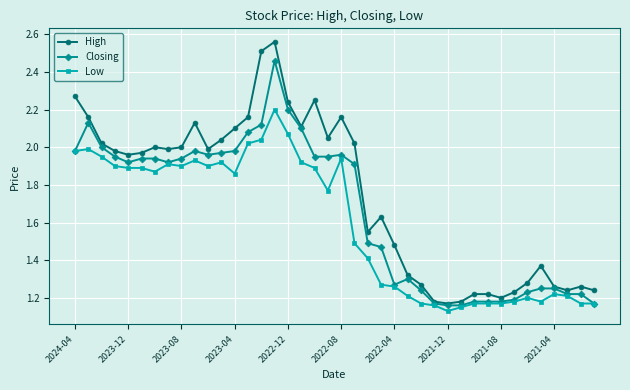

Which series has the largest total across all categories?

High